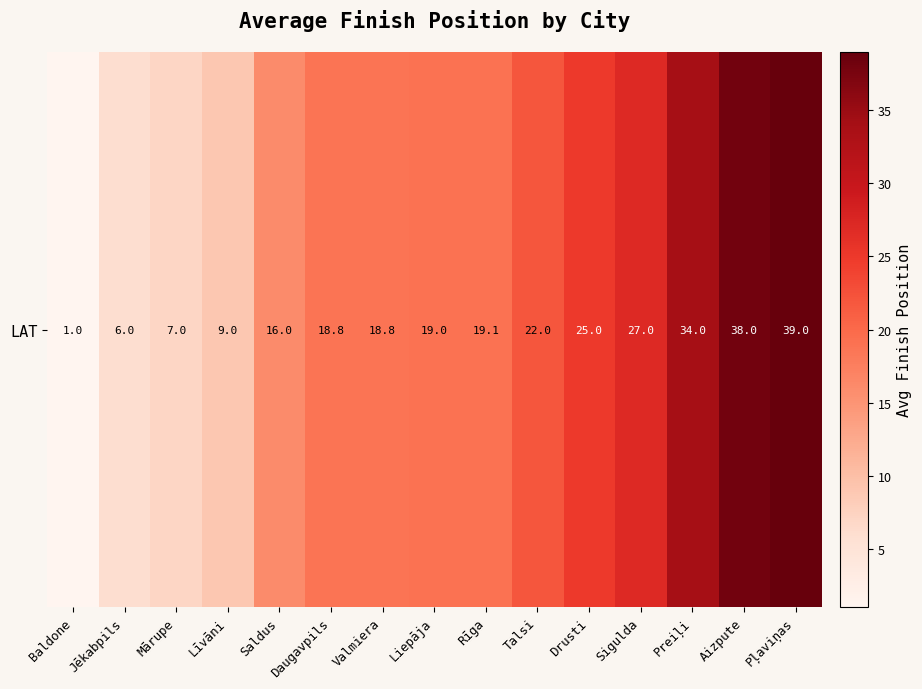

Reading right to left, extract all data points from this chart.

Pļaviņas=39.0	Aizpute=38.0	Preiļi=34.0	Sigulda=27.0	Drusti=25.0	Talsi=22.0	Rīga=19.1	Liepāja=19.0	Valmiera=18.8	Daugavpils=18.8	Saldus=16.0	Līvāni=9.0	Mārupe=7.0	Jēkabpils=6.0	Baldone=1.0